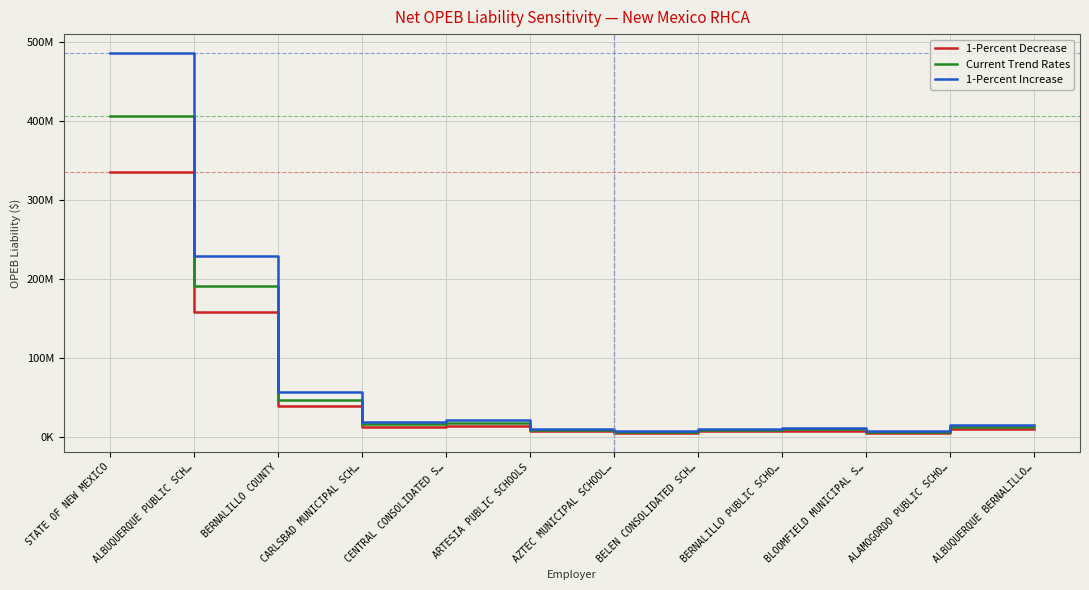

What is the difference between the highest and lowest values at CENTRAL CONSOLIDATED S…?

6381324